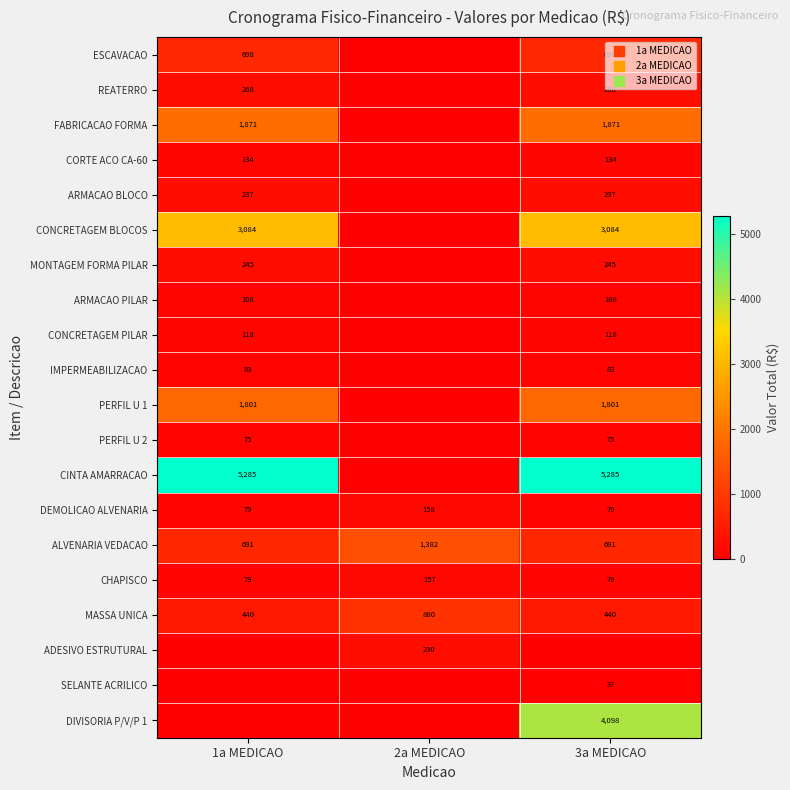

What is the difference between the maximum and minimum values in the DEMOLICAO ALVENARIA series?

79